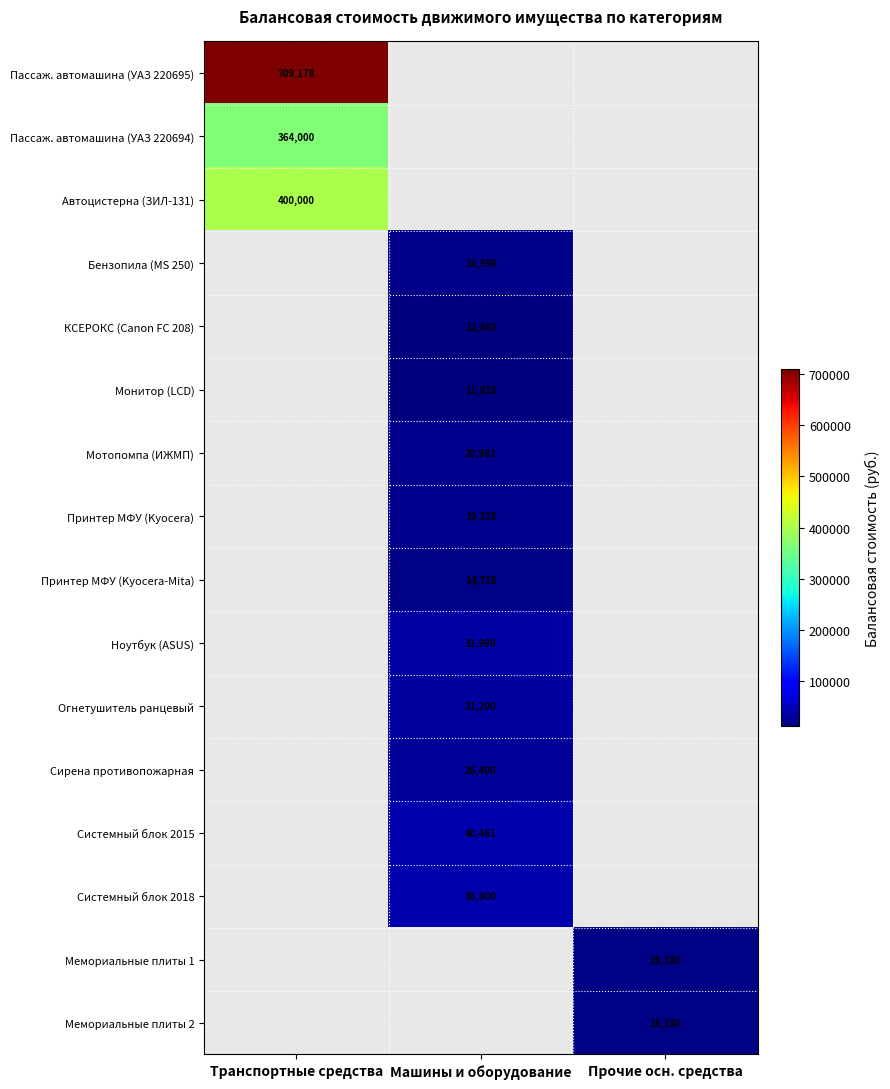

The Пассаж. автомашина (УАЗ 220695) series shows 281917 at Транспортные средства. True or false?

False